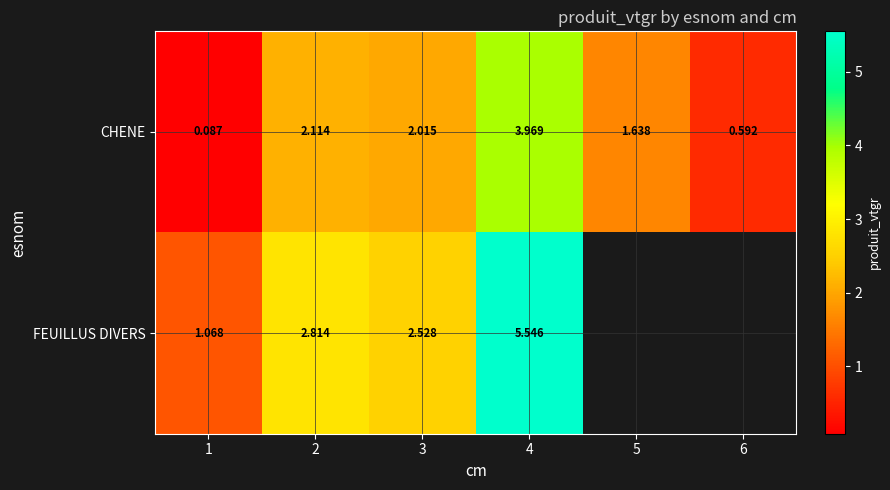

Rank the series at 2 from lowest to highest value.

CHENE, FEUILLUS DIVERS